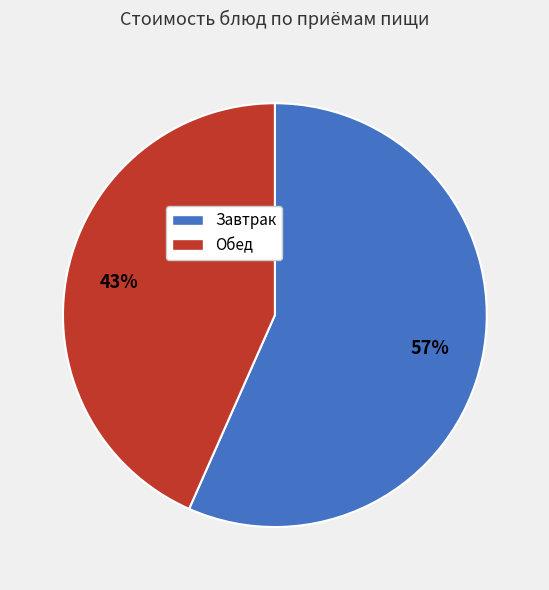

Is it true that Обед is 33% of the pie?

False